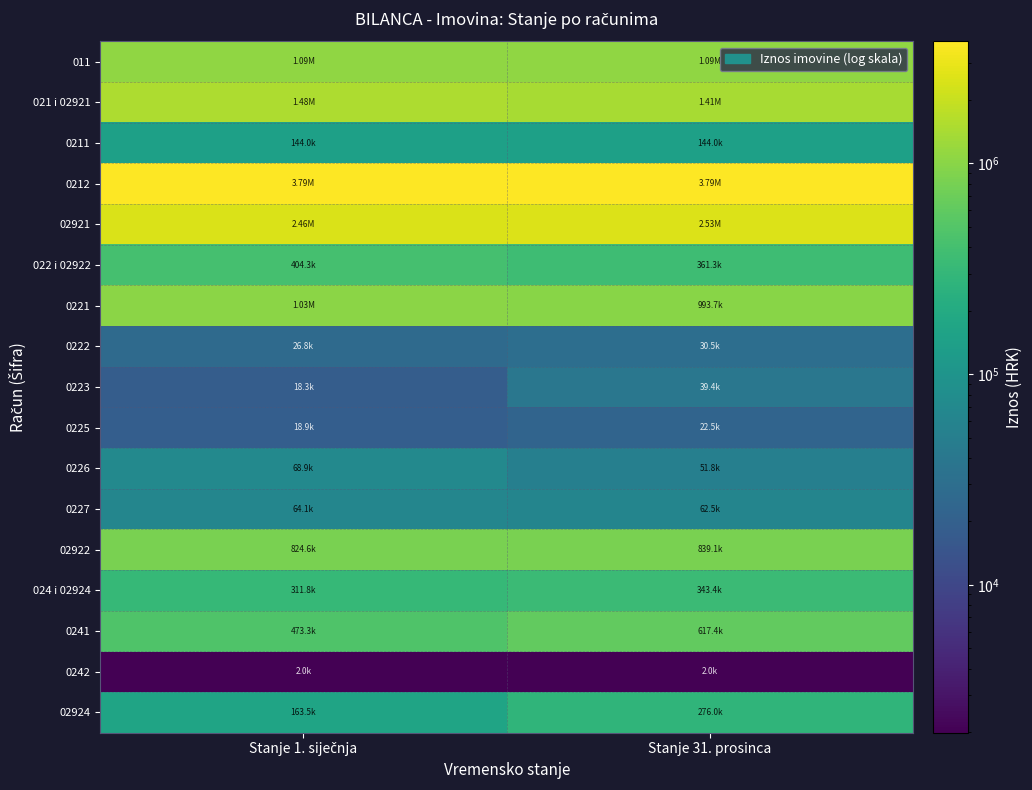

Reading left to right, transcribe all the data shown in this chart.

011: Stanje 1. siječnja=1093275.0	Stanje 31. prosinca=1093275.0
021 i 02921: Stanje 1. siječnja=1478334.0	Stanje 31. prosinca=1408593.1
0211: Stanje 1. siječnja=143971.0	Stanje 31. prosinca=143970.7
0212: Stanje 1. siječnja=3794282.0	Stanje 31. prosinca=3794281.7
02921: Stanje 1. siječnja=2459919.0	Stanje 31. prosinca=2529659.2
022 i 02922: Stanje 1. siječnja=404348.0	Stanje 31. prosinca=361266.1
0221: Stanje 1. siječnja=1031966.0	Stanje 31. prosinca=993736.7
0222: Stanje 1. siječnja=26794.0	Stanje 31. prosinca=30483.0
0223: Stanje 1. siječnja=18337.0	Stanje 31. prosinca=39362.4
0225: Stanje 1. siječnja=18906.0	Stanje 31. prosinca=22481.0
0226: Stanje 1. siječnja=68912.0	Stanje 31. prosinca=51768.0
0227: Stanje 1. siječnja=64055.0	Stanje 31. prosinca=62530.5
02922: Stanje 1. siječnja=824622.0	Stanje 31. prosinca=839095.4
024 i 02924: Stanje 1. siječnja=311806.0	Stanje 31. prosinca=343354.6
0241: Stanje 1. siječnja=473341.0	Stanje 31. prosinca=617353.3
0242: Stanje 1. siječnja=1986.0	Stanje 31. prosinca=1986.0
02924: Stanje 1. siječnja=163521.0	Stanje 31. prosinca=275984.8